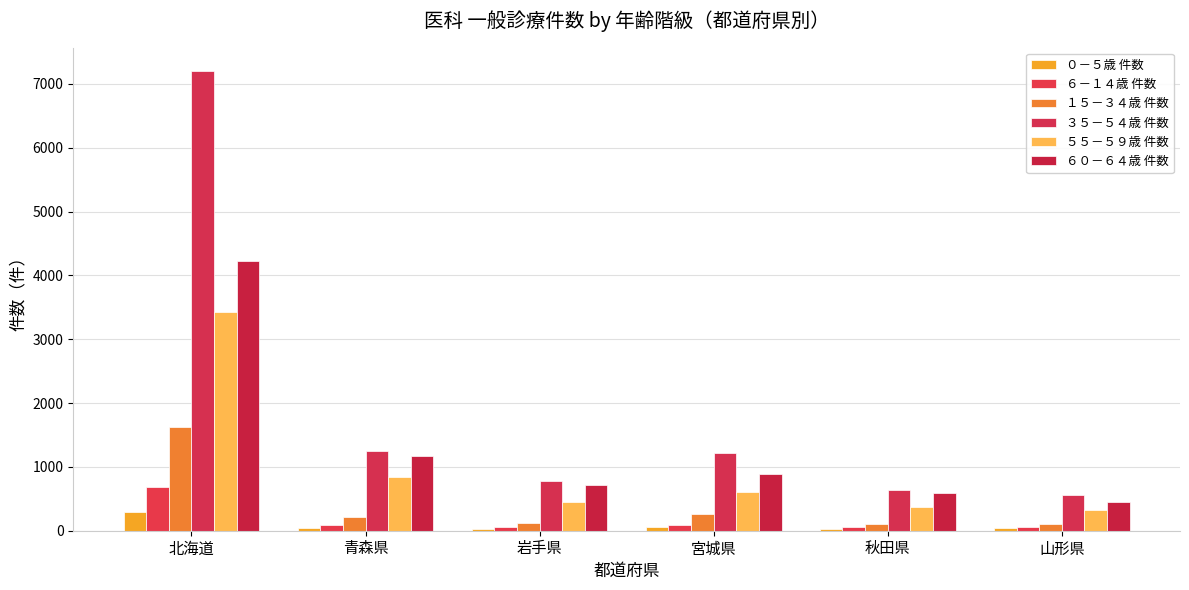

Which series has the largest range (max minus min)?

３５－５４歳 件数